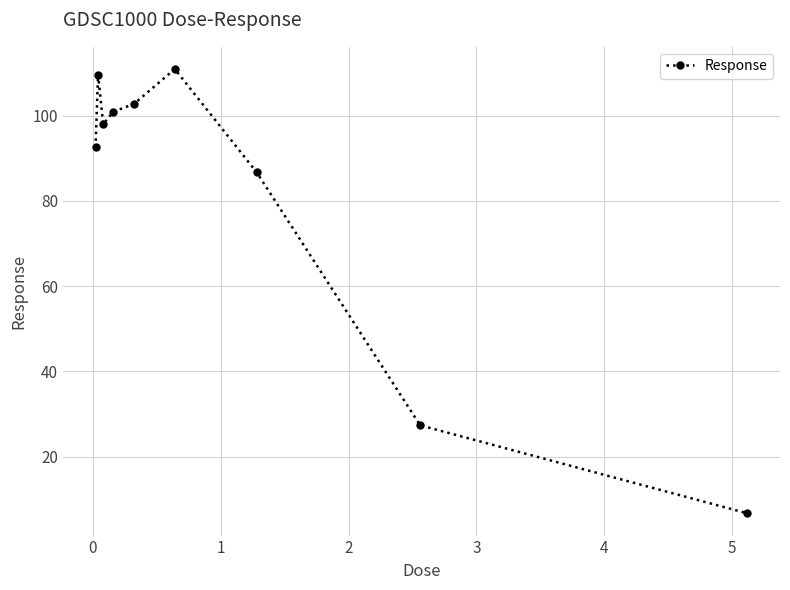

How many interior local valleys (lower than both neighbors) does the data have?

1